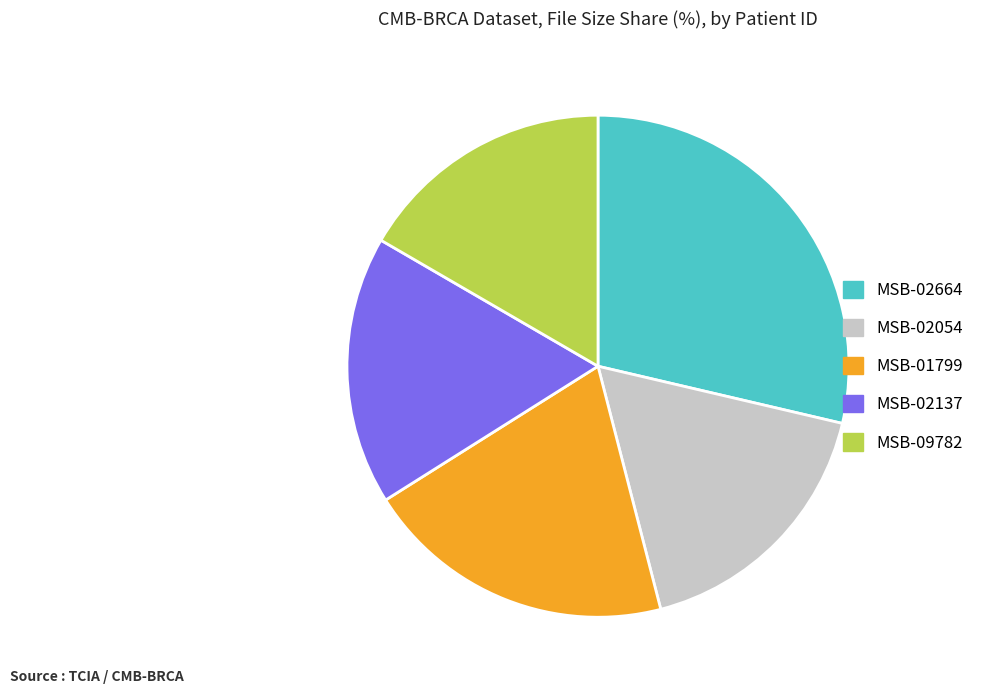

Is the sum of MSB-02054 and MSB-09782 greater than half?

No